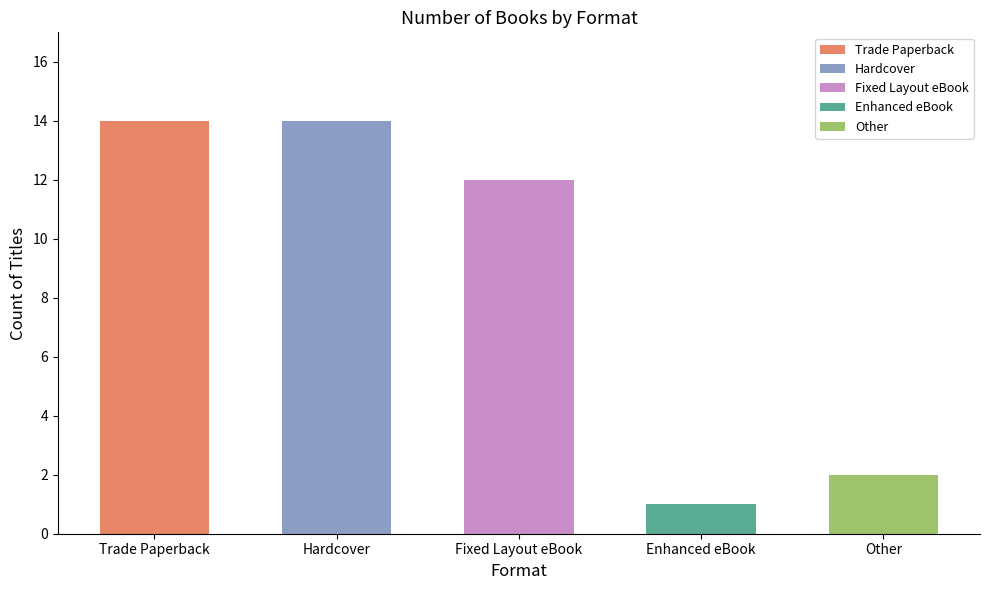

What is the sum of all values?

43